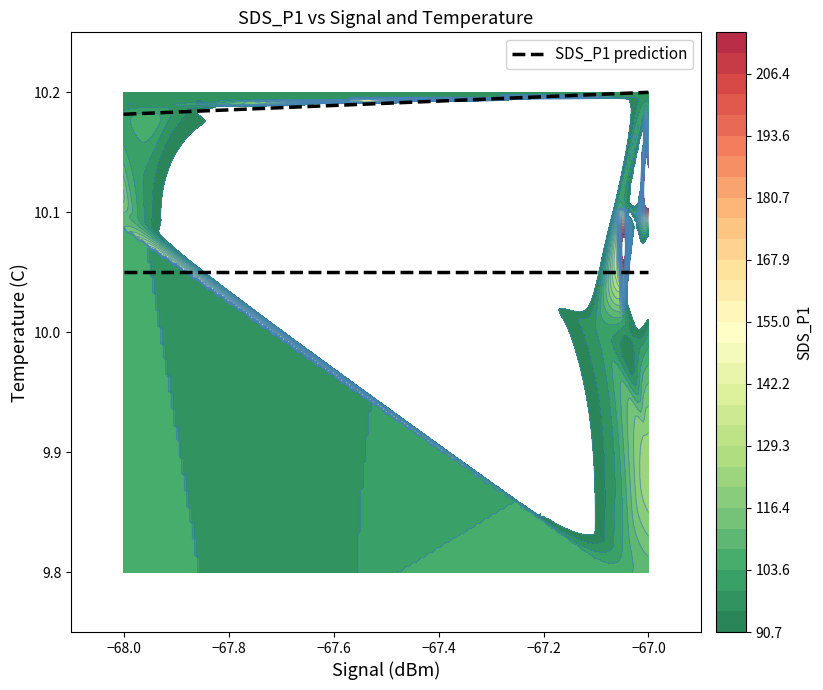

Which series has the largest total across all categories?

SDS_P1 prediction